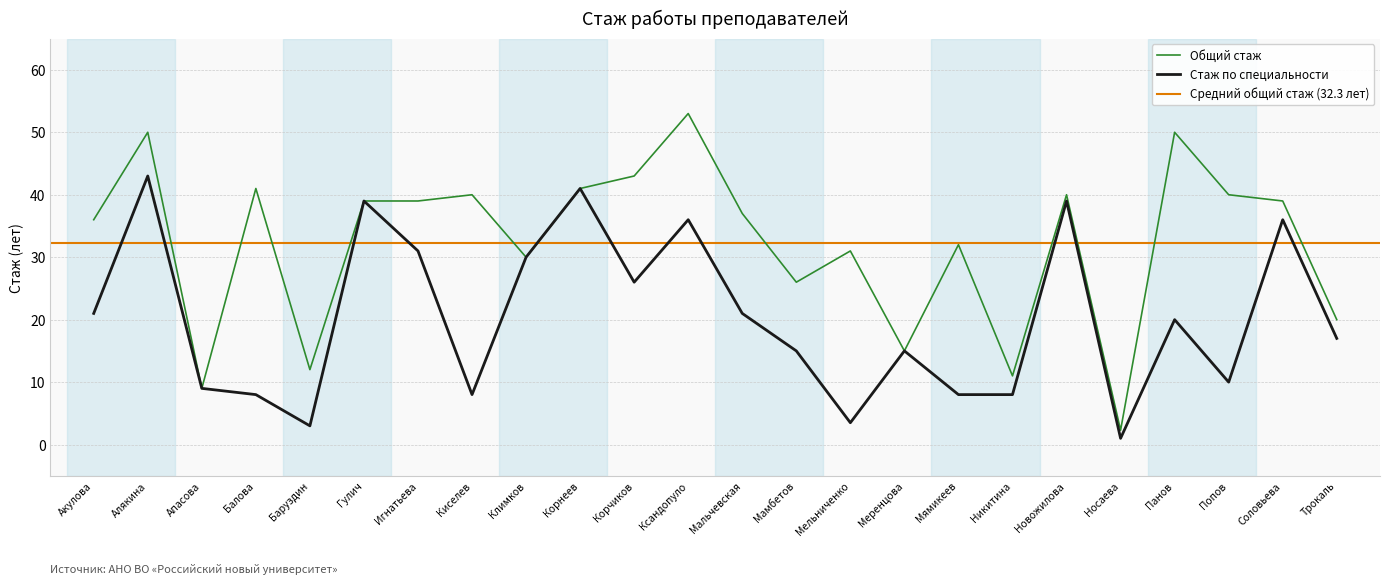

Which category has the lowest value in the specialty_experience series?

Носаева